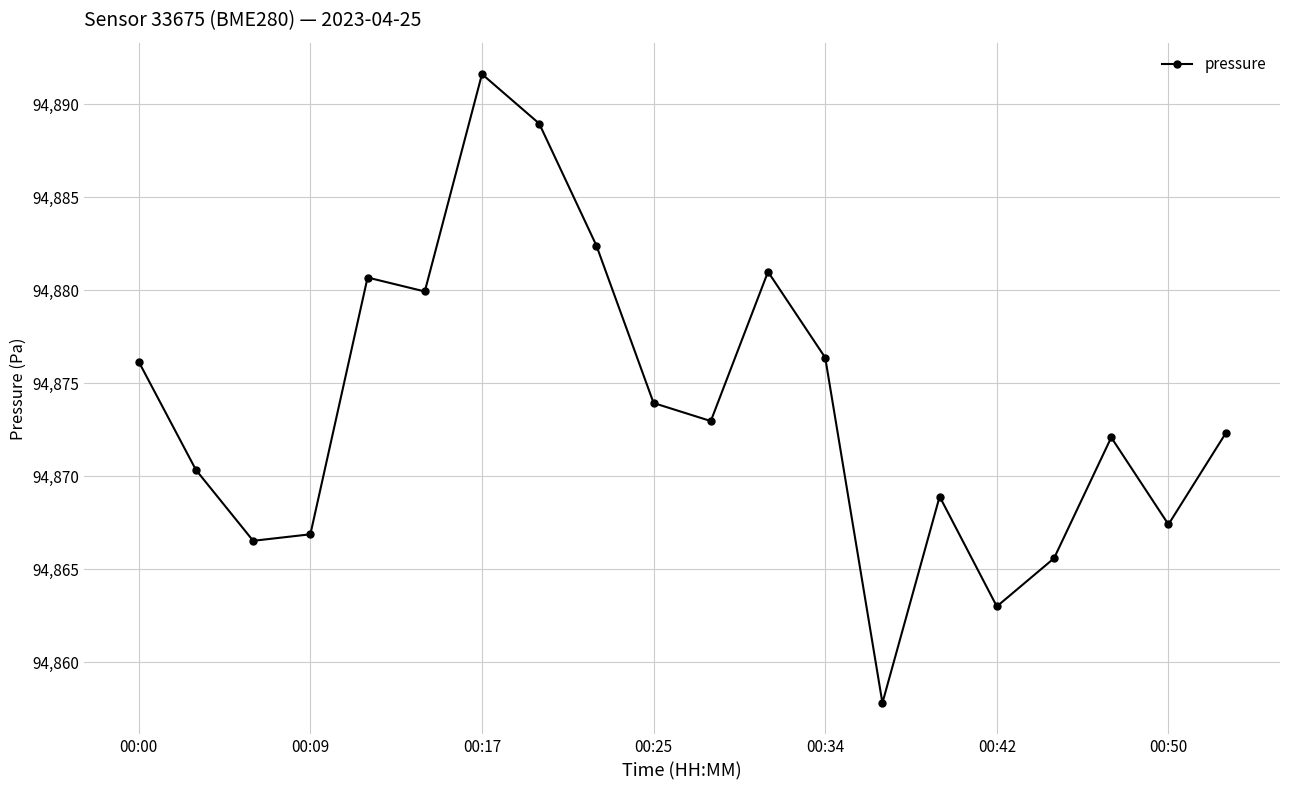

What is the value of the 13th point from the left?

94876.4